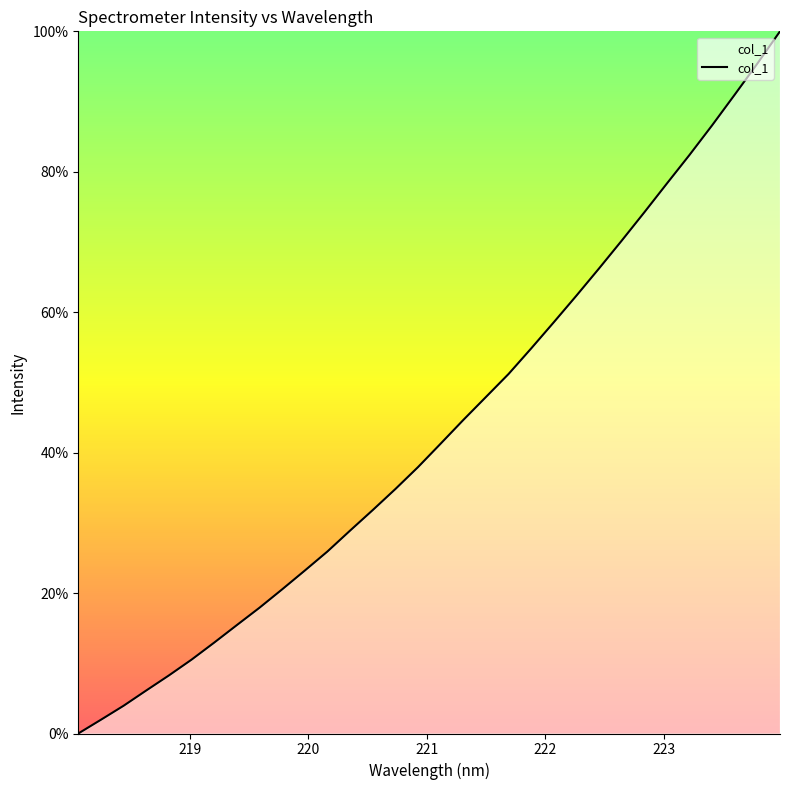

What is the difference between the maximum and minimum values?

100.0